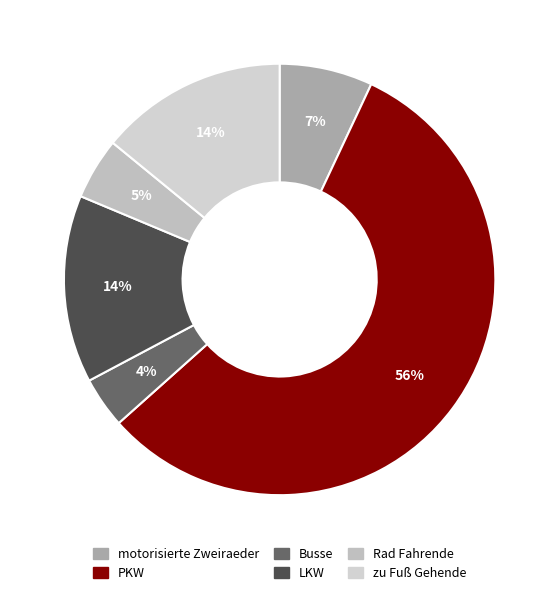

What is the smallest slice in the pie chart?

Busse